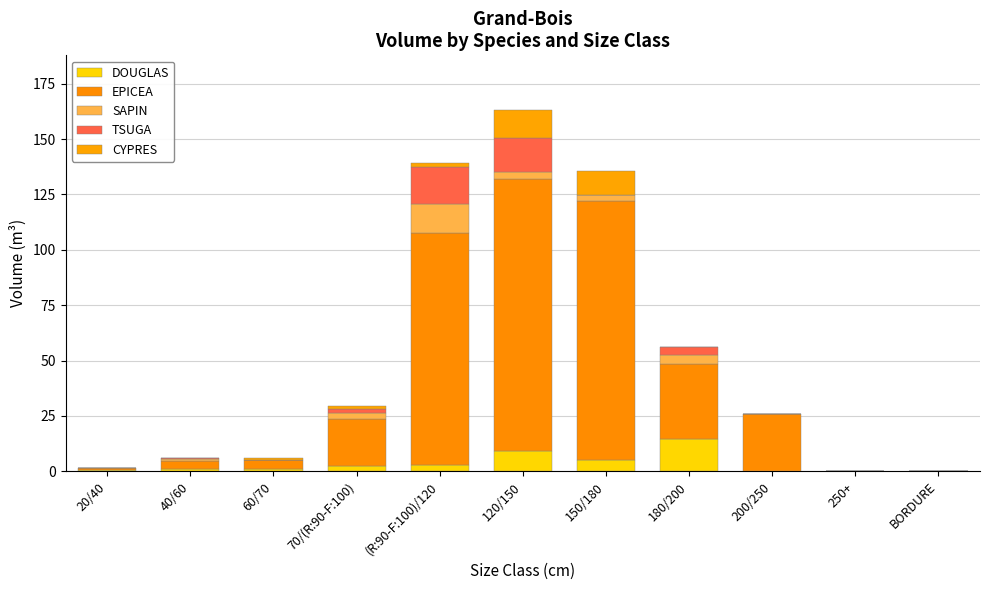

What is the average value of the DOUGLAS series?

3.3